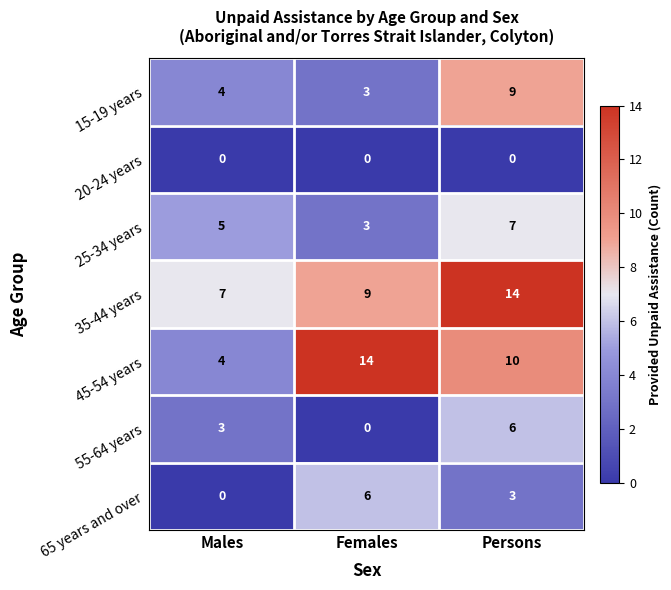

Rank the categories by 15-19 years value from lowest to highest.

Females, Males, Persons